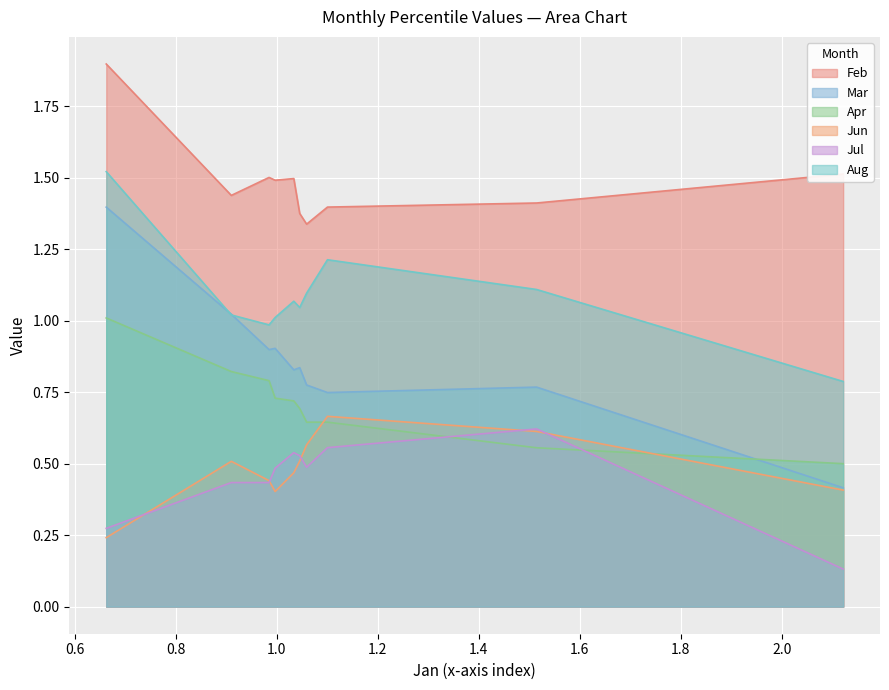

What are all the series names shown in the legend?

Feb, Mar, Apr, Jun, Jul, Aug